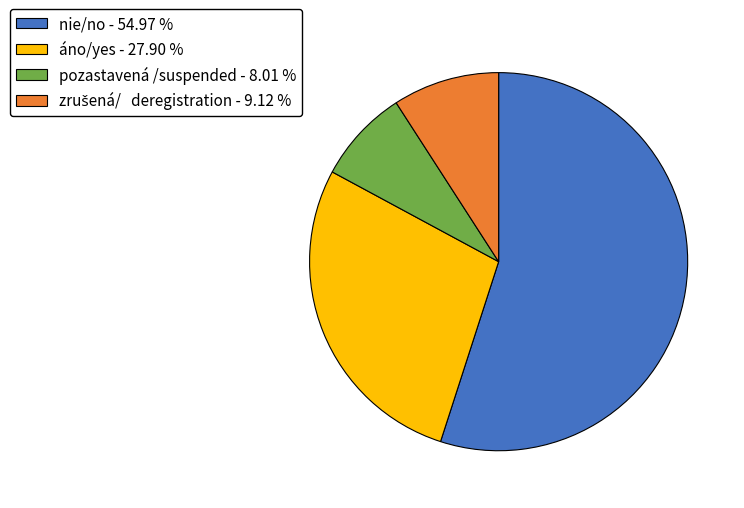

True or false: pozastavená /suspended accounts for 8% of the total.

True